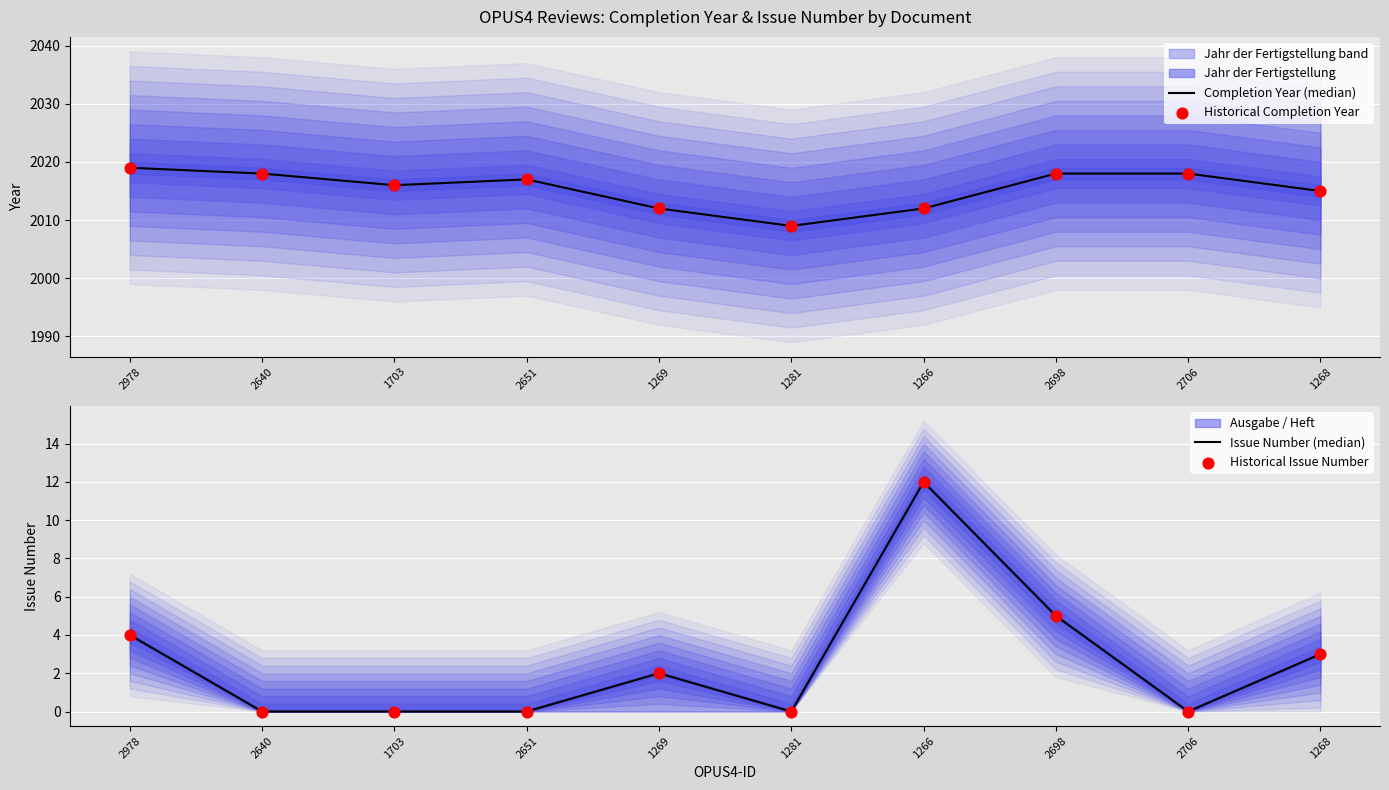

What is the total value across all series at 2651?

4034